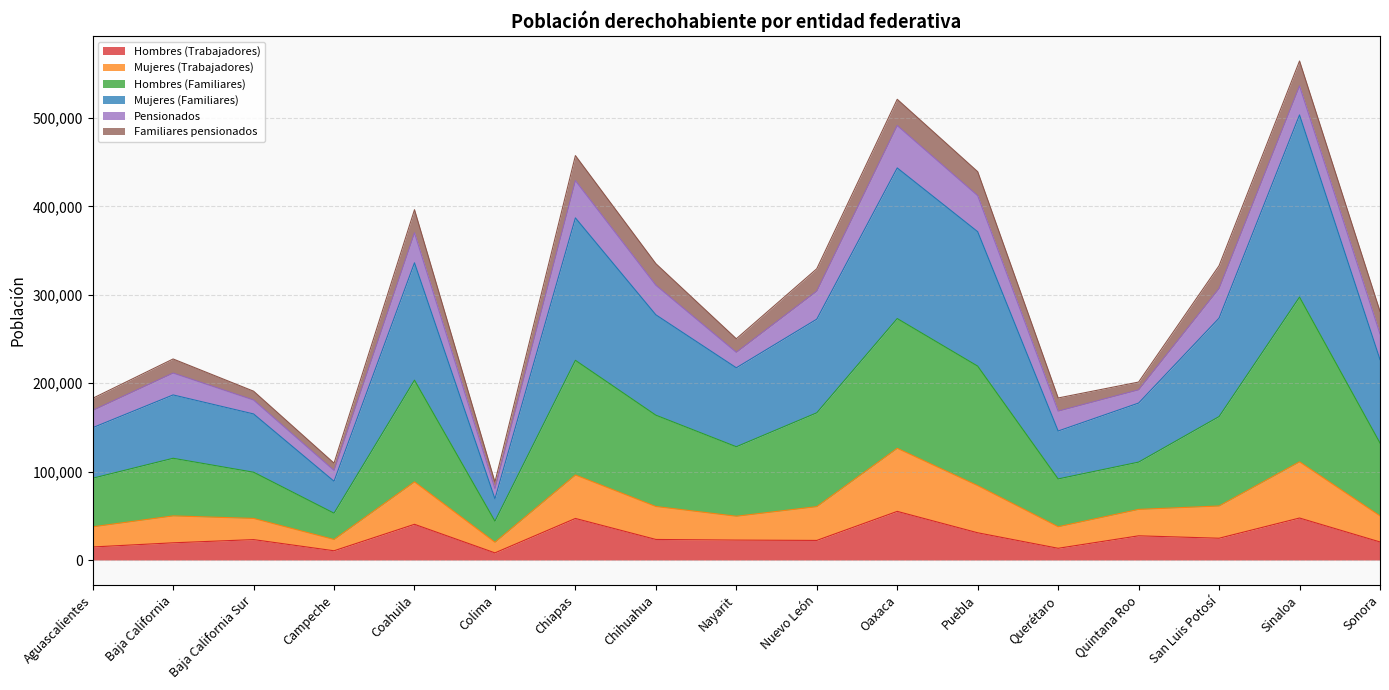

Which label corresponds to the smallest value in the chart?

Colima